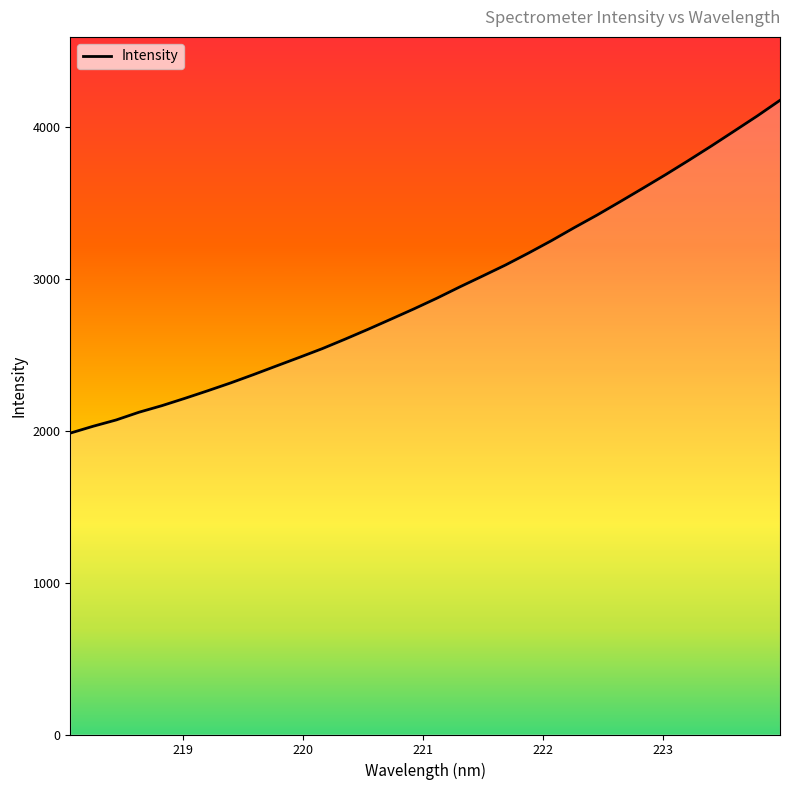

What is the difference between the maximum and minimum values?

2190.0